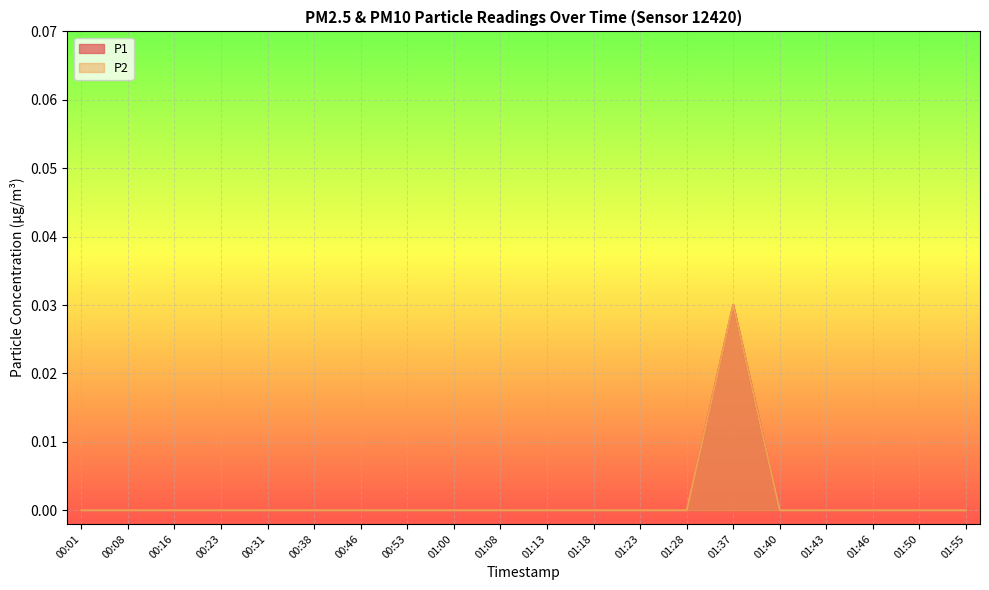

Reading left to right, extract all data points from this chart.

P1: 0.0	0.0	0.0	0.0	0.0	0.0	0.0	0.0	0.0	0.0	0.0	0.0	0.0	0.0	0.0	0.0	0.0	0.0	0.0	0.0
P2: 0.0	0.0	0.0	0.0	0.0	0.0	0.0	0.0	0.0	0.0	0.0	0.0	0.0	0.0	0.0	0.0	0.0	0.0	0.0	0.0